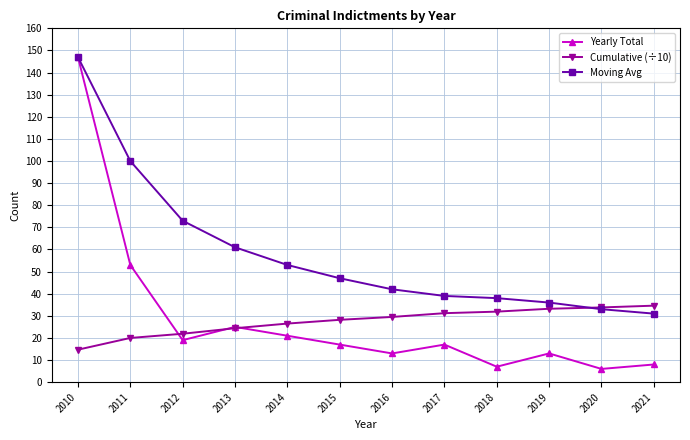

Read the Yearly Total value at 2012.

19.0